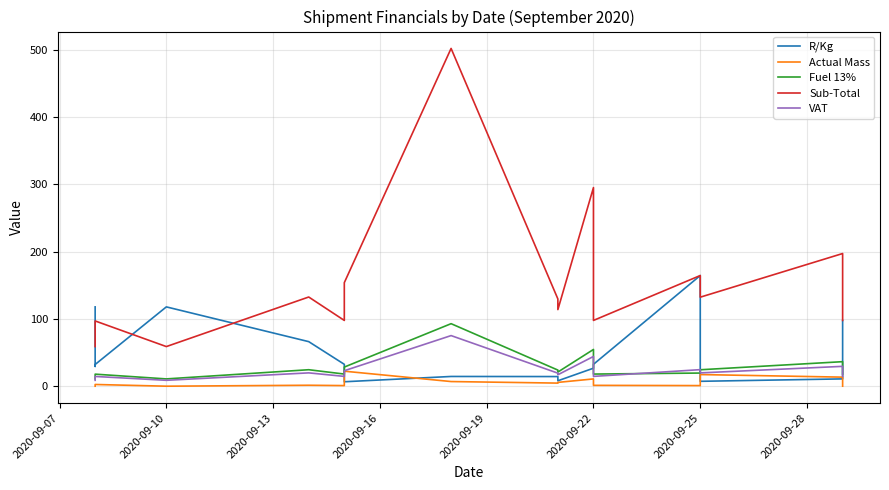

Rank the series by their maximum value, from lowest to highest.

Actual Mass, VAT, Fuel 13%, R/Kg, Sub-Total